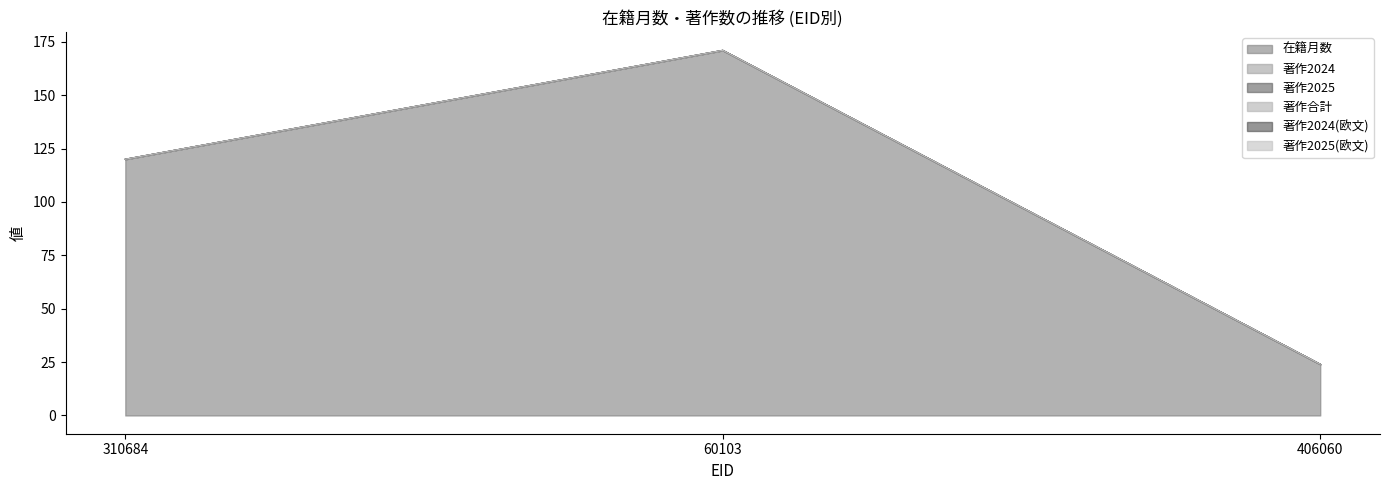

Reading right to left, extract all data points from this chart.

在籍月数: 24	171	120
著作2024: 0	0	0
著作2025: 0	0	0
著作合計: 0	0	0
著作2024(欧文): 0	0	0
著作2025(欧文): 0	0	0